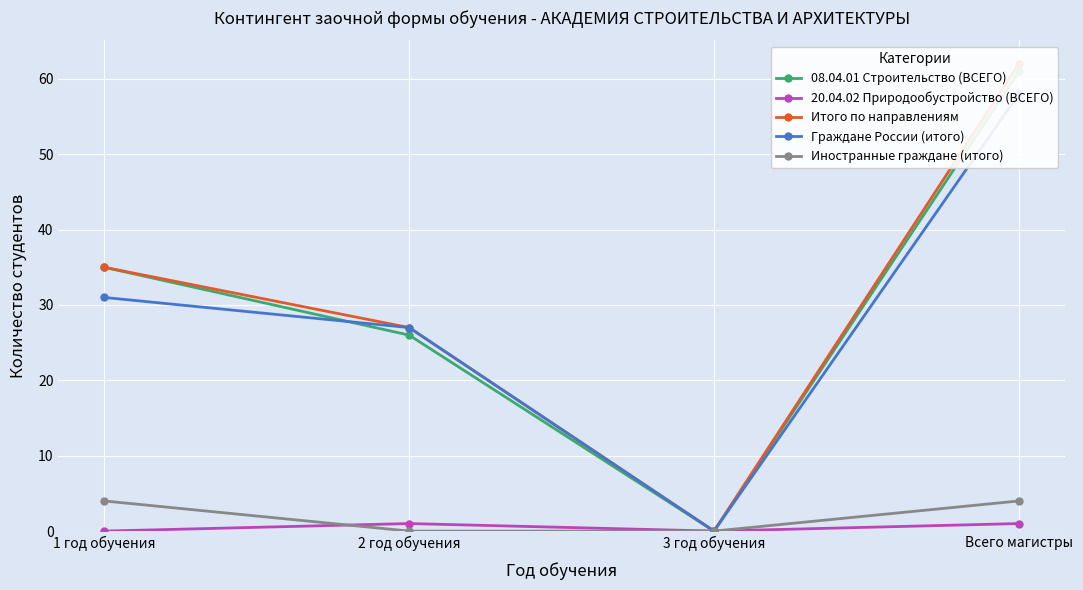

Reading right to left, what are all the values shown in this chart?

08.04.01 Строительство (ВСЕГО): 61	0	26	35
20.04.02 Природообустройство (ВСЕГО): 1	0	1	0
Итого по направлениям: 62	0	27	35
Граждане России (итого): 58	0	27	31
Иностранные граждане (итого): 4	0	0	4